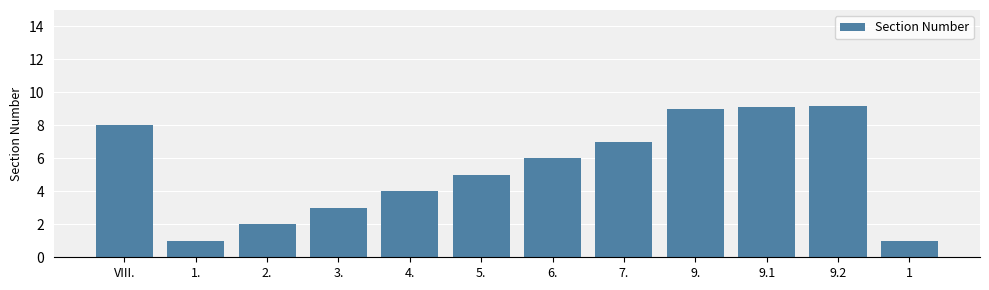

What is the sum of all values?

64.3